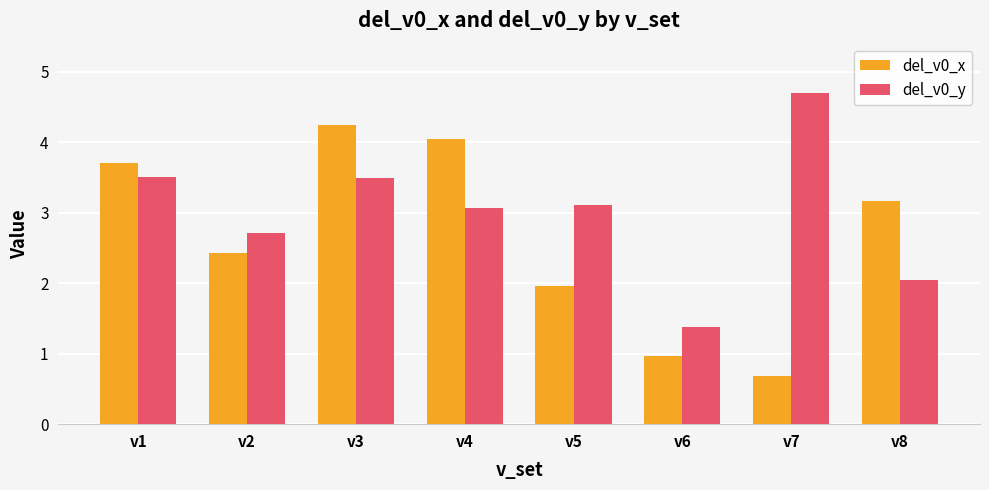

What is the maximum value for del_v0_x?

4.3